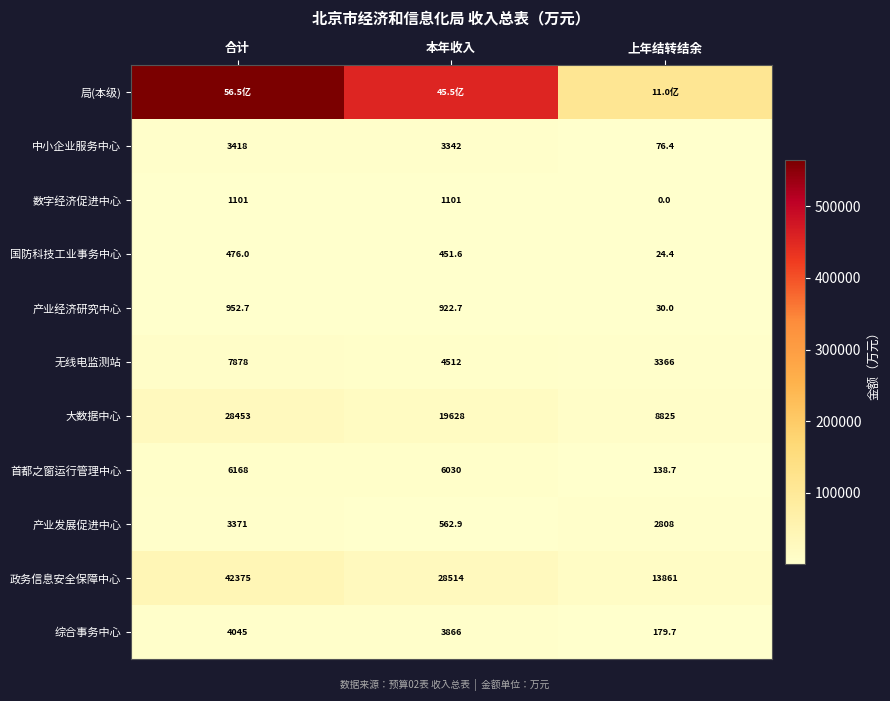

Count the number of data series in this chart.

11